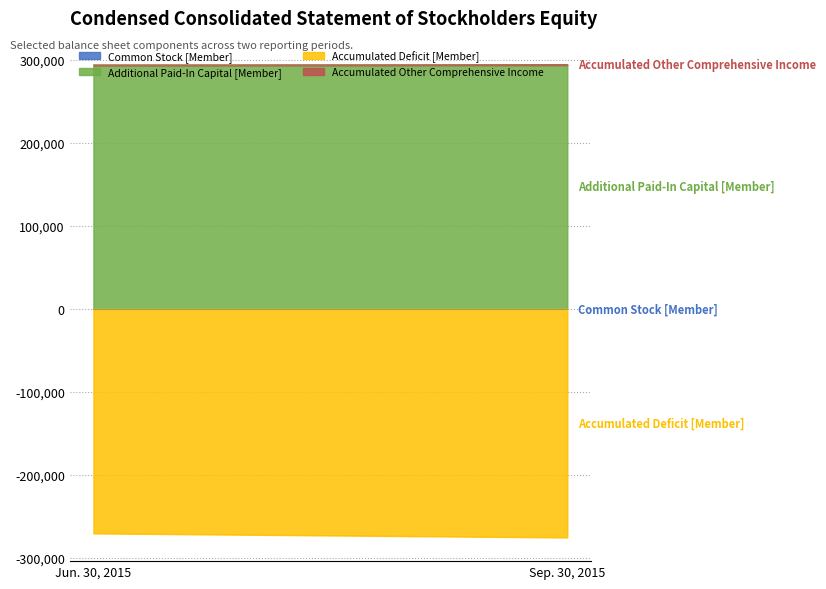

What is the average value of the Additional Paid-In Capital [Member] series?

293267